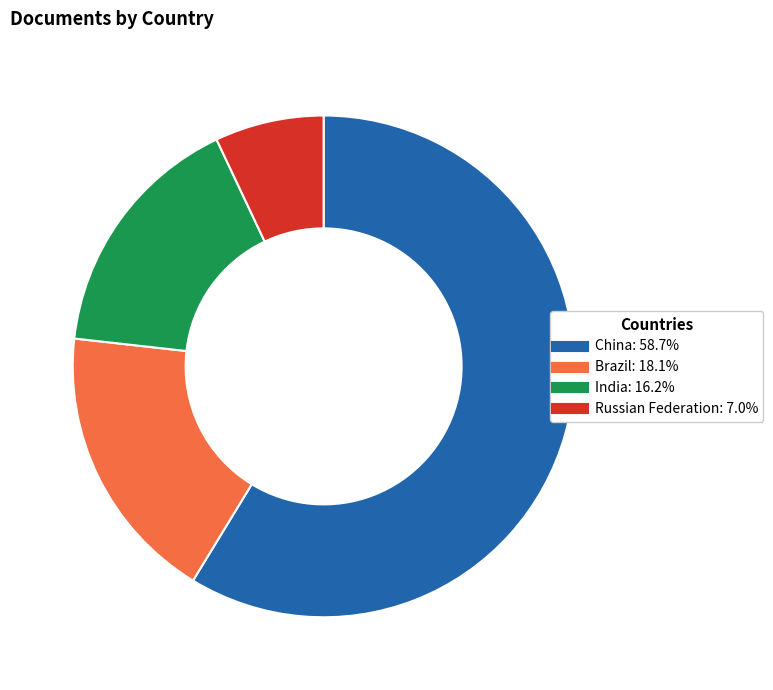

What is the ratio of the value at China to the value at Russian Federation?

8.4